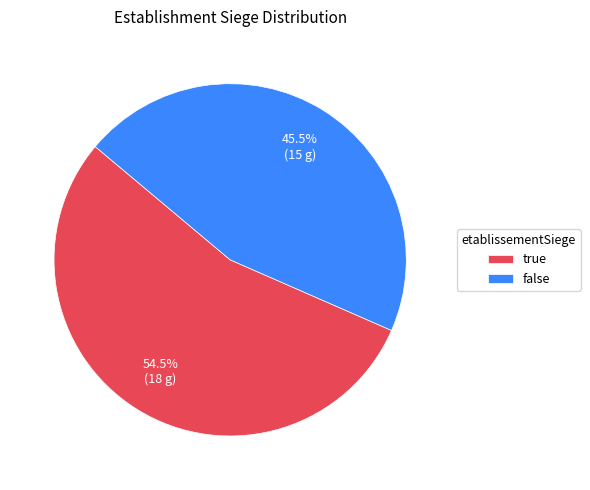

Approximately how many times larger is the value at true compared to false?

1.2